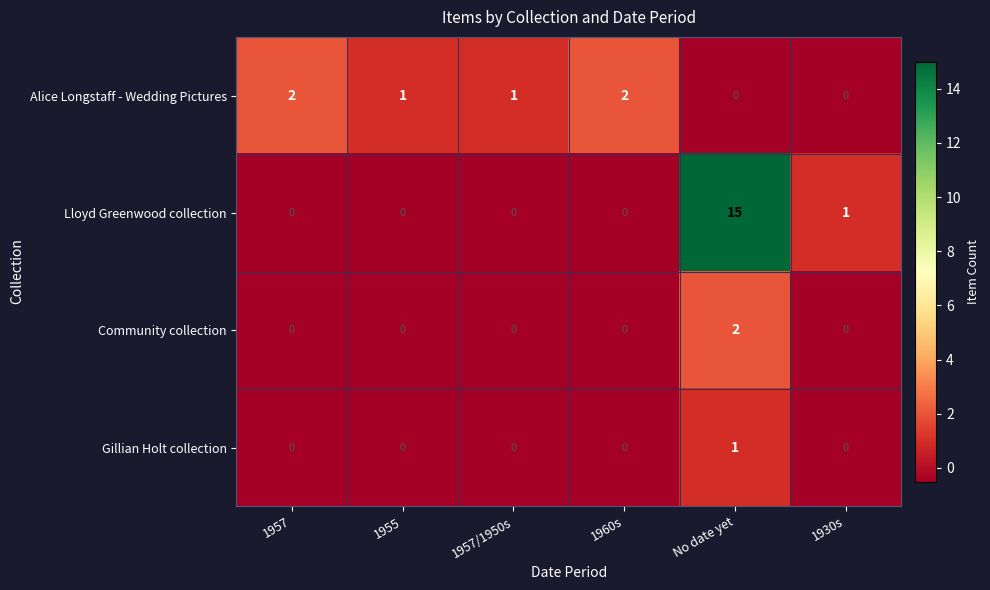

What is the spread (max minus min) of values at 1960s?

2